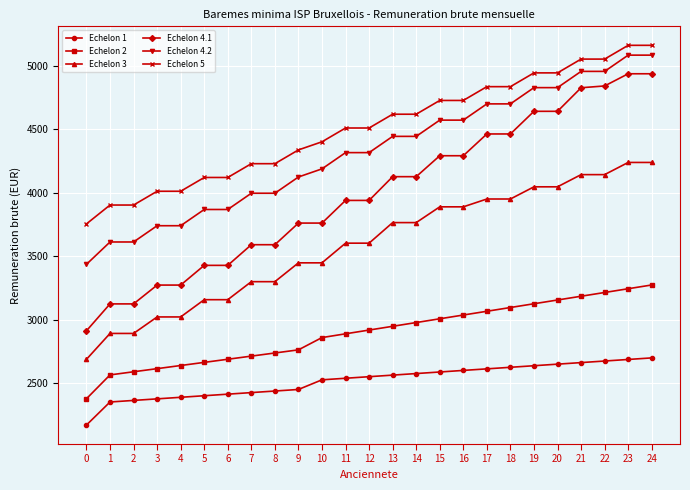

The Echelon 4.2 series shows 1488.2 at 9. True or false?

False